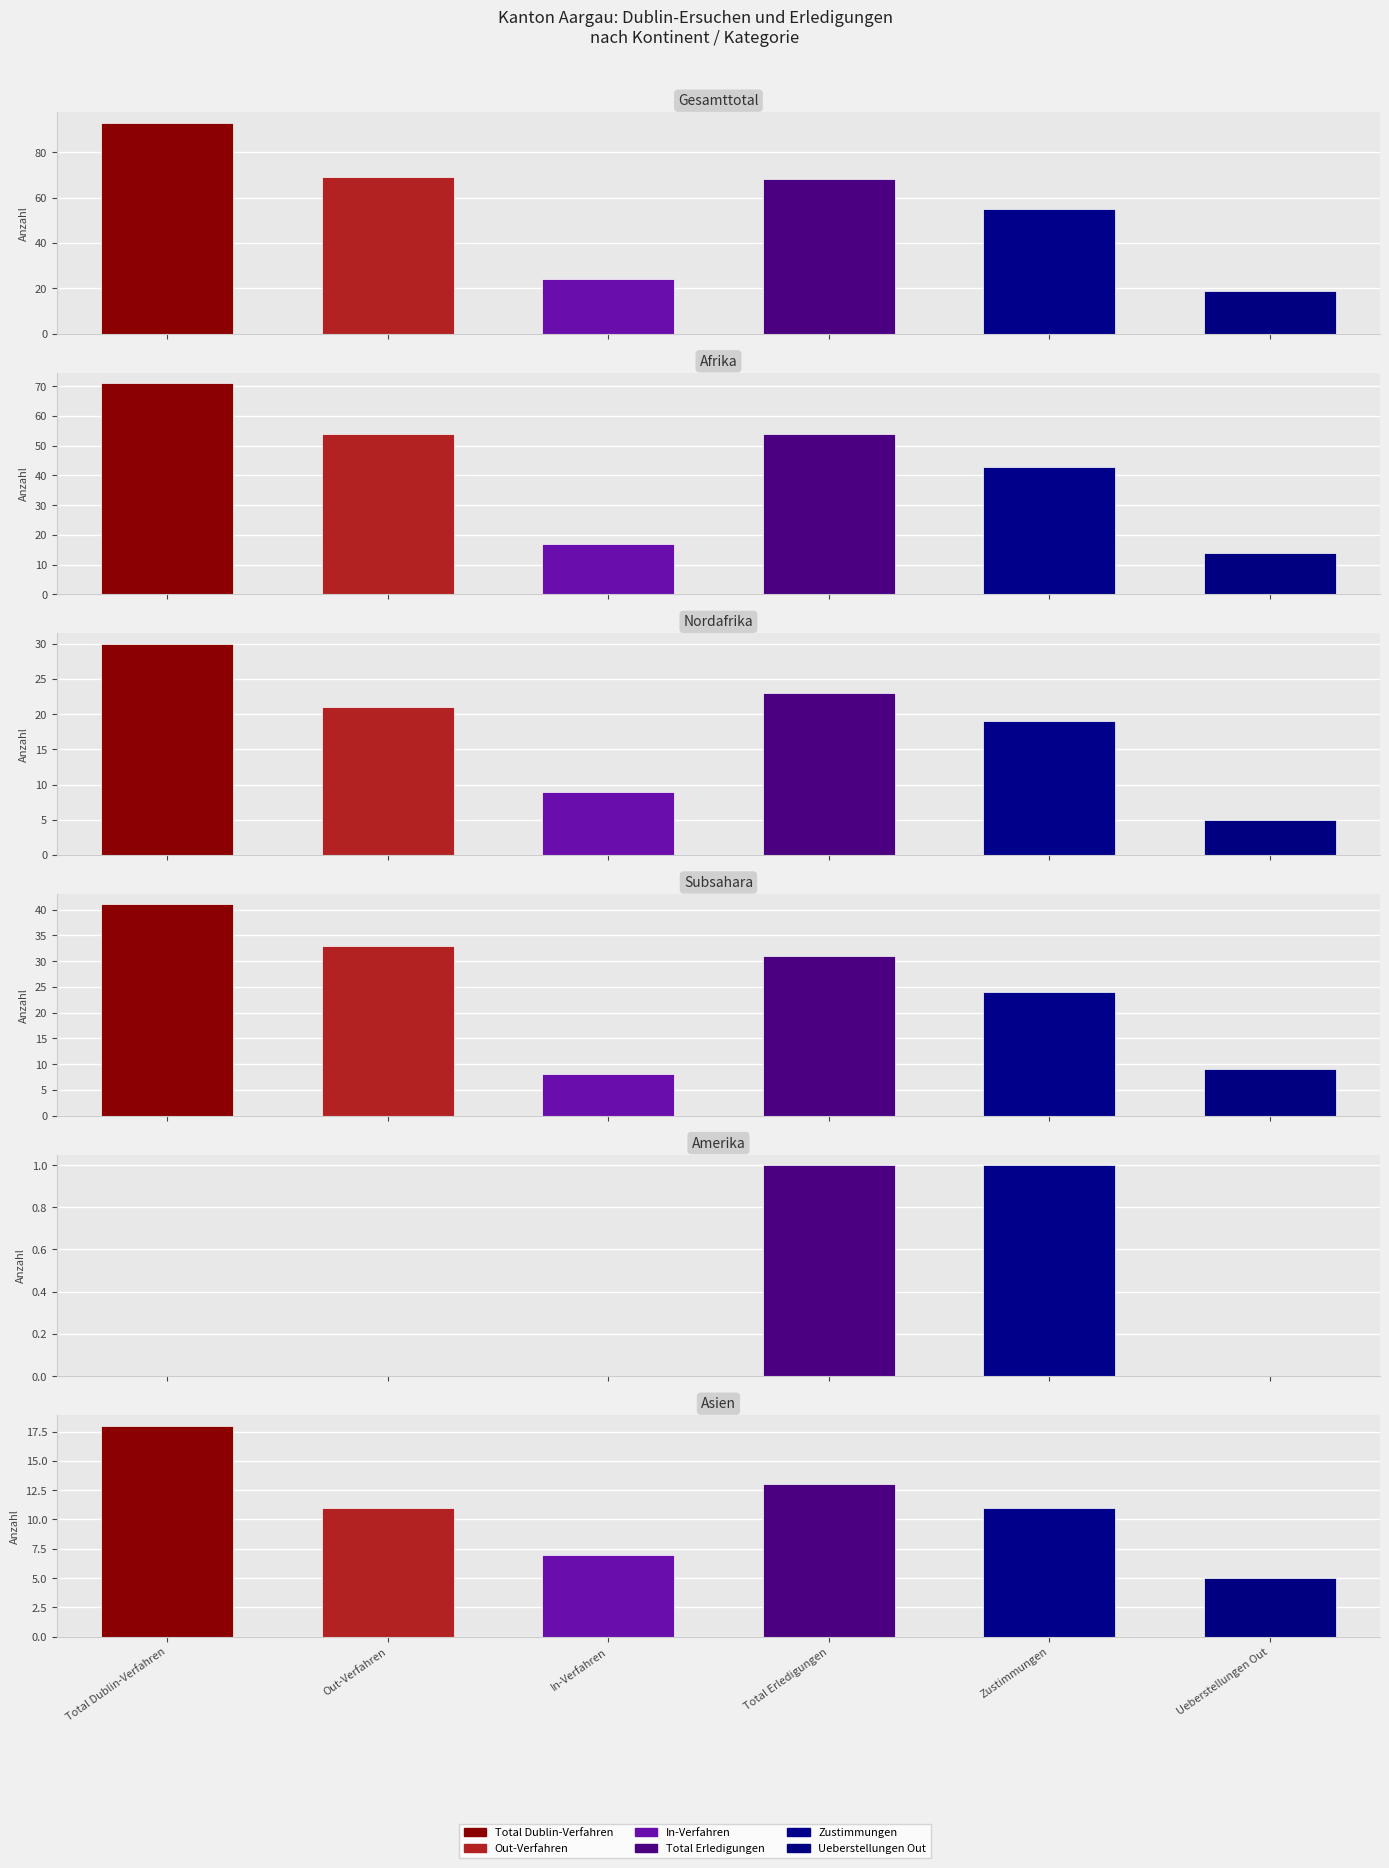

How many series are shown in this chart?

6